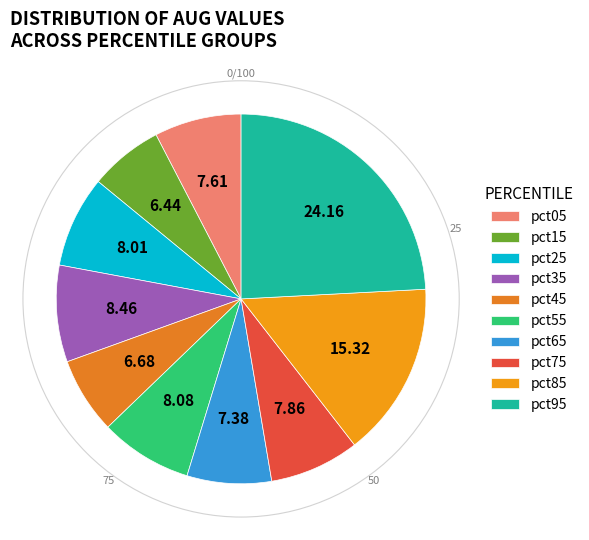

What percentage do pct65 and pct95 together represent?

31.5%